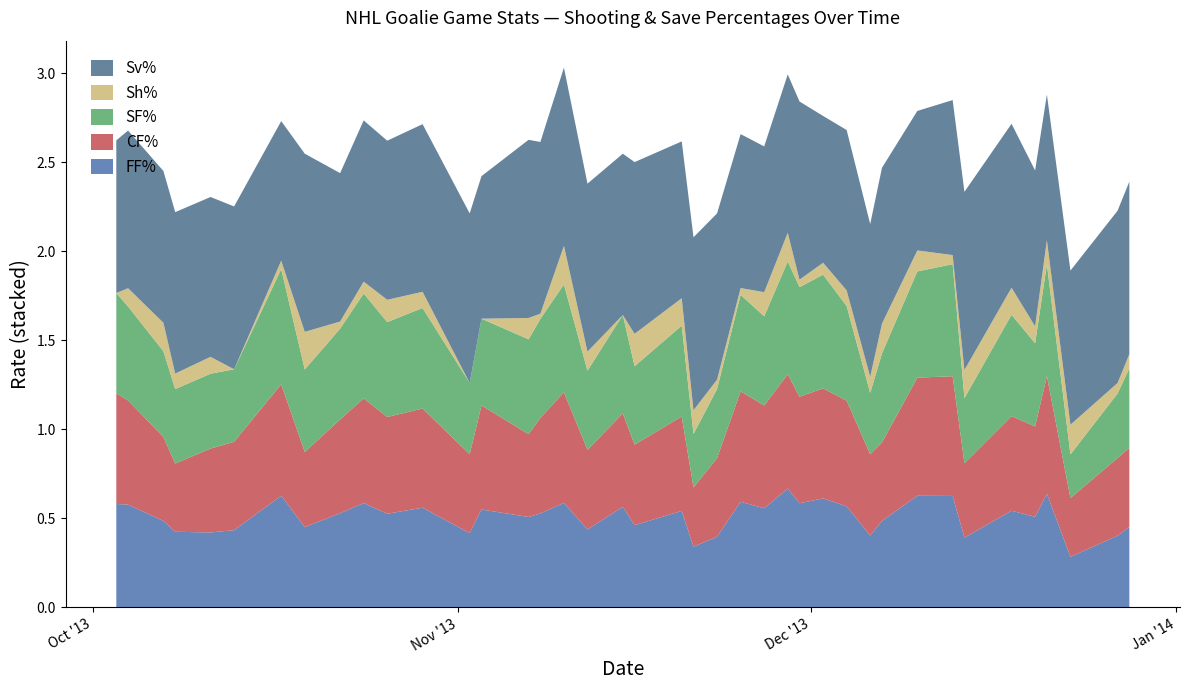

Reading left to right, what are all the values shown in this chart?

FF%: 0.6	0.6	0.5	0.4	0.4	0.4	0.6	0.5	0.5	0.6	0.5	0.6	0.4	0.6	0.5	0.5	0.6	0.4	0.6	0.5	0.5	0.3	0.4	0.6	0.6	0.7	0.6	0.6	0.6	0.4	0.5	0.6	0.6	0.4	0.5	0.5	0.6	0.3	0.4	0.5
CF%: 0.6	0.6	0.5	0.4	0.5	0.5	0.6	0.4	0.5	0.6	0.5	0.6	0.4	0.6	0.5	0.5	0.6	0.4	0.5	0.5	0.5	0.3	0.4	0.6	0.6	0.6	0.6	0.6	0.6	0.5	0.4	0.7	0.7	0.4	0.5	0.5	0.7	0.3	0.4	0.4
SF%: 0.6	0.5	0.5	0.4	0.4	0.4	0.6	0.5	0.5	0.6	0.5	0.6	0.4	0.5	0.5	0.6	0.6	0.4	0.6	0.4	0.5	0.3	0.4	0.5	0.5	0.6	0.6	0.6	0.5	0.3	0.5	0.6	0.6	0.4	0.6	0.5	0.6	0.2	0.4	0.4
Sh%: 0.0	0.1	0.2	0.1	0.1	0.0	0.0	0.2	0.0	0.1	0.1	0.1	0.0	0.0	0.1	0.0	0.2	0.1	0.0	0.2	0.2	0.1	0.1	0.0	0.1	0.2	0.0	0.1	0.1	0.1	0.2	0.1	0.1	0.2	0.2	0.1	0.1	0.2	0.1	0.1
Sv%: 0.9	0.9	0.9	0.9	0.9	0.9	0.8	1.0	0.8	0.9	0.9	0.9	1.0	0.8	1.0	1.0	1.0	0.9	0.9	1.0	0.9	1.0	0.9	0.9	0.8	0.9	1.0	0.8	0.9	0.9	0.9	0.8	0.9	1.0	0.9	0.9	0.8	0.9	1.0	1.0